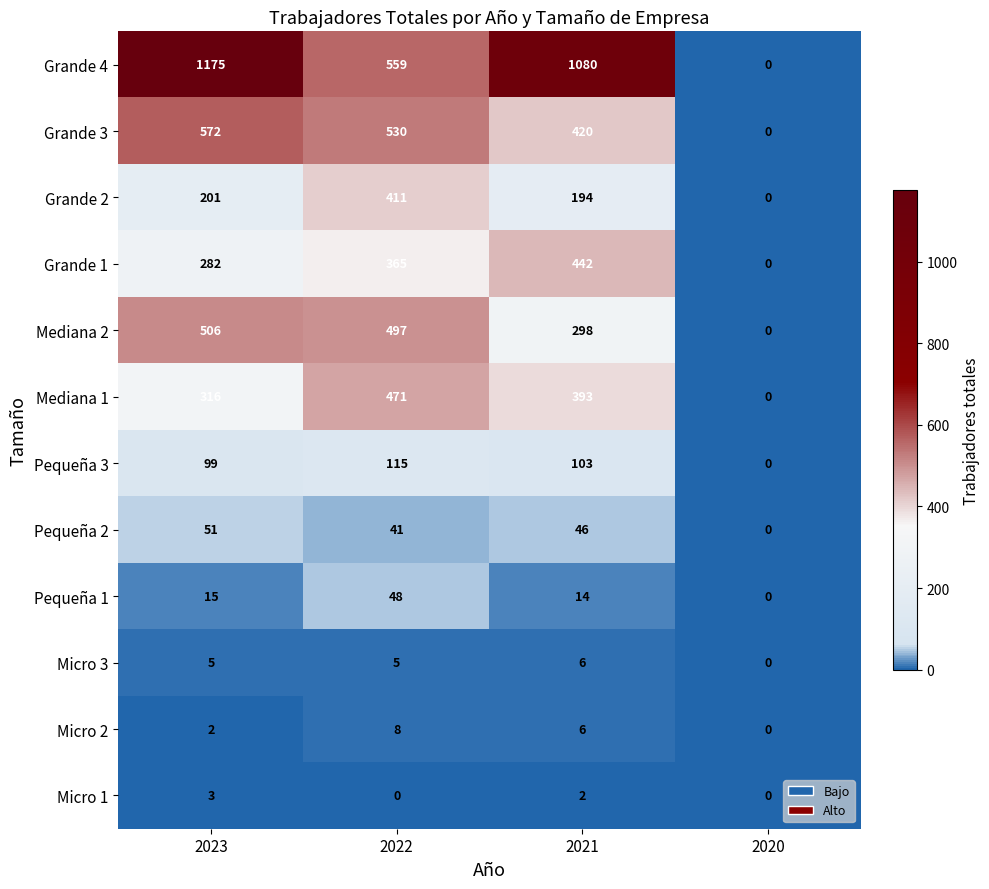

The Micro 1 series shows 0 at 2022. True or false?

True